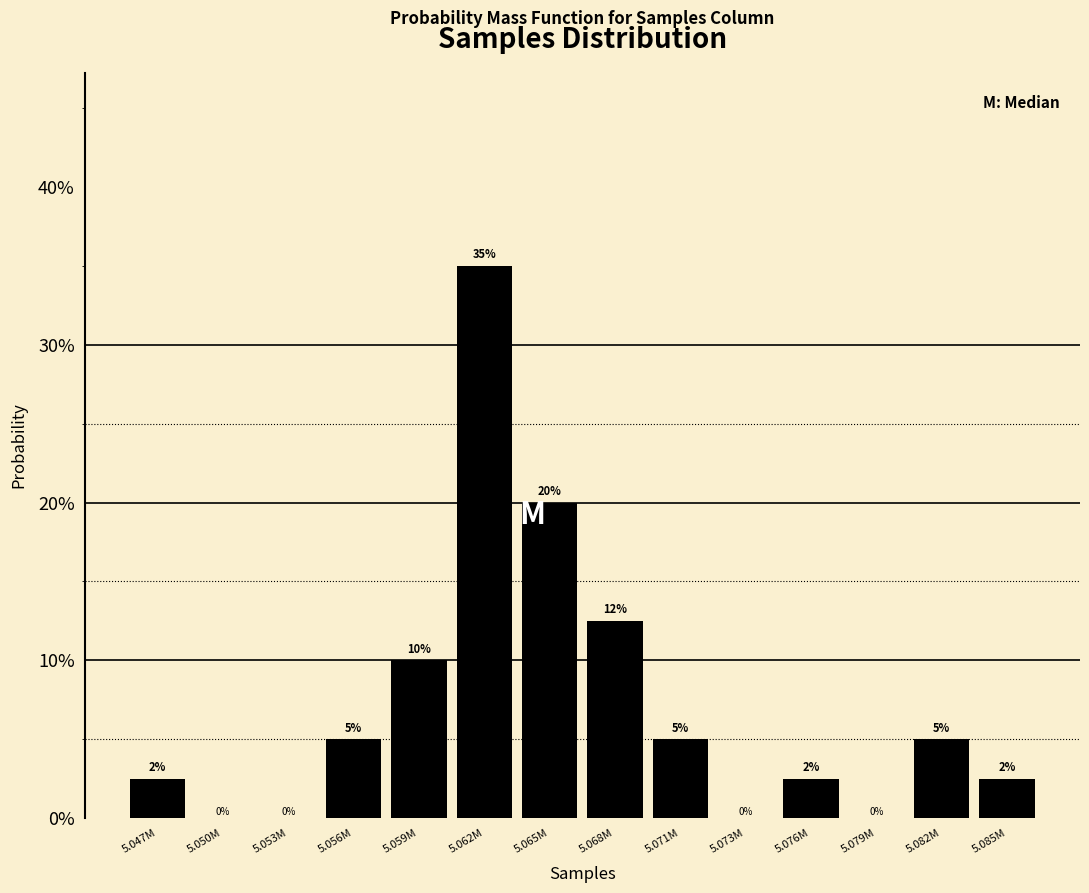

Is it true that the value at 5.068M is 19.4?

False